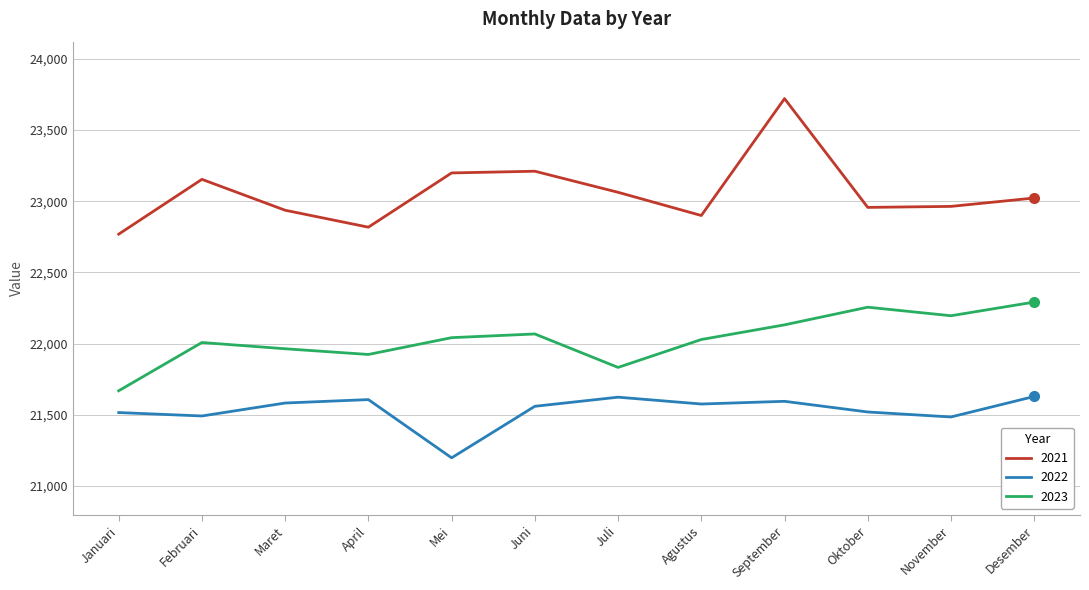

The value of 2023 at Agustus is 22029. True or false?

True